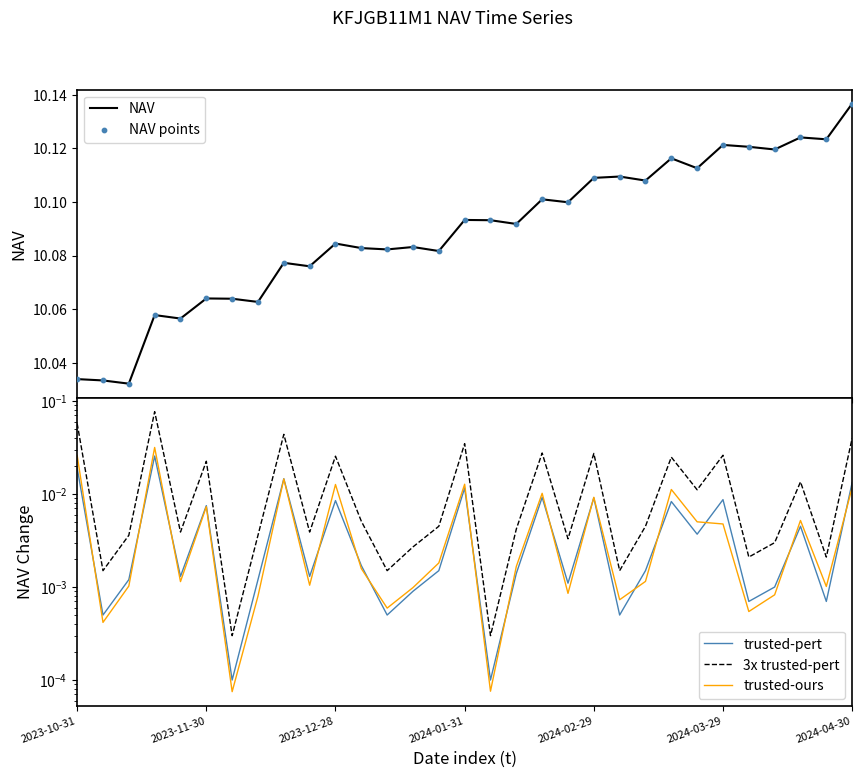

At which category is the sum across all series the highest?

30